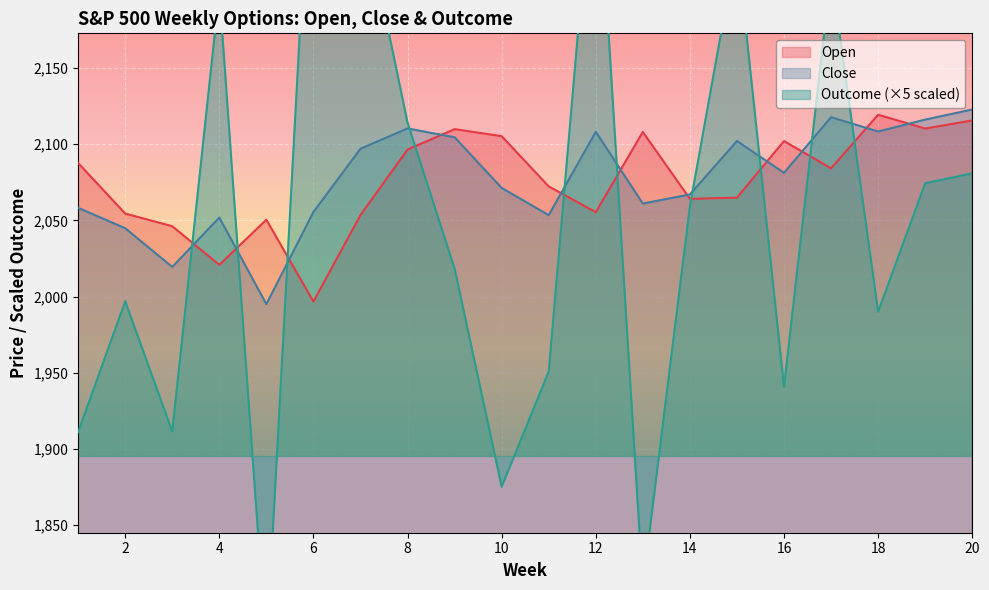

At which label does Open first exceed 2084?

1